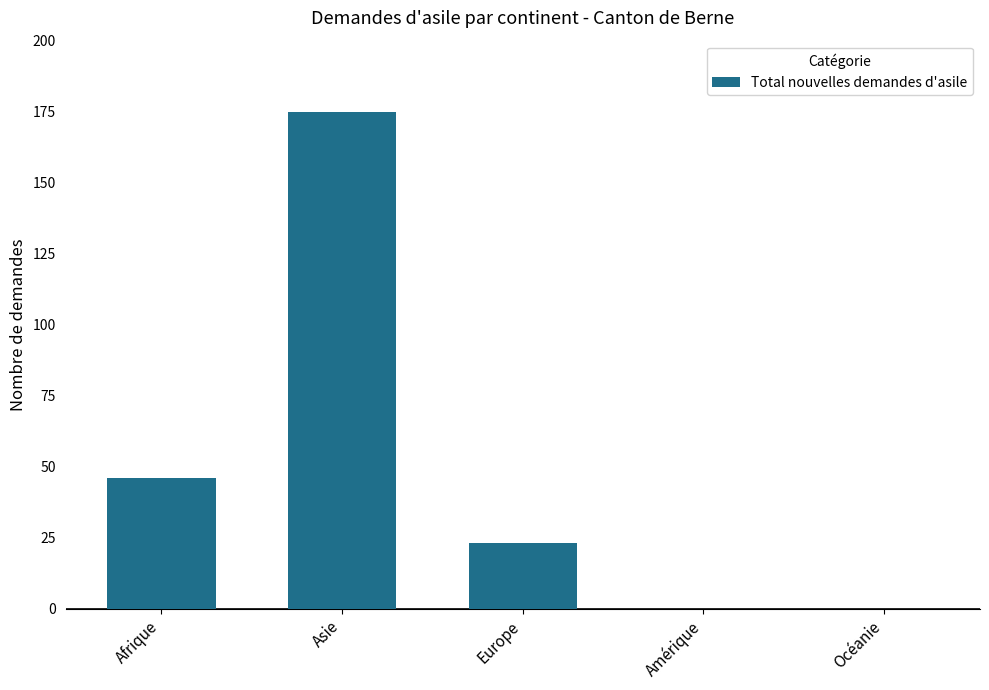

Read the value at Asie, to the nearest 10.

180